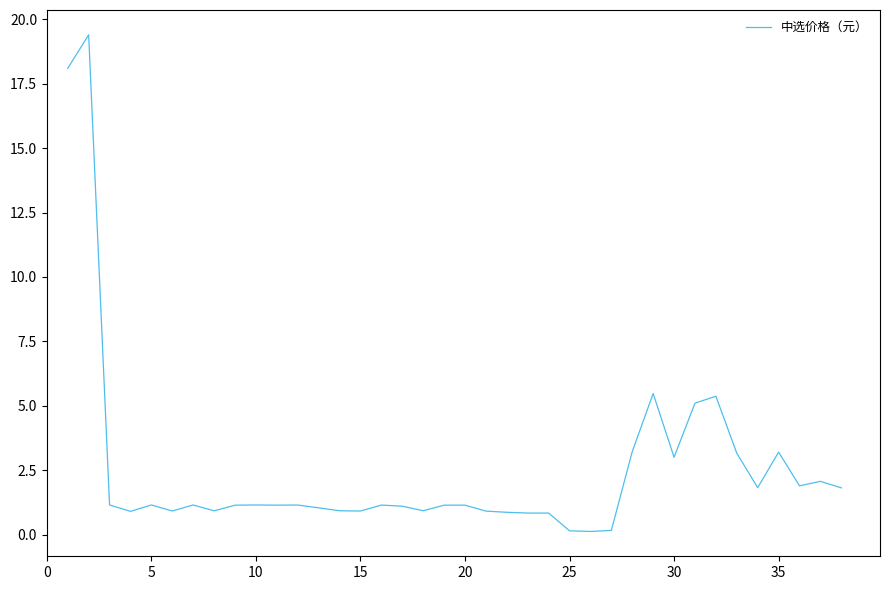

What is the maximum value shown in the chart?

19.4